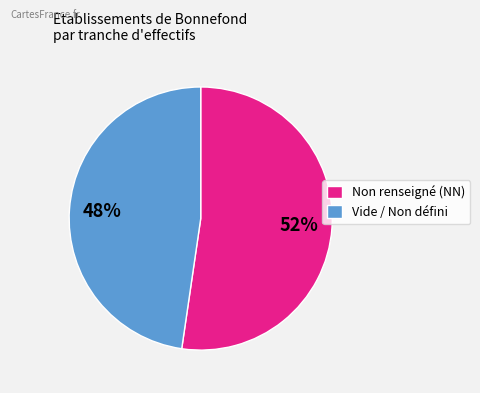

Approximately how many times larger is the value at Non renseigné (NN) compared to Vide / Non défini?

1.1